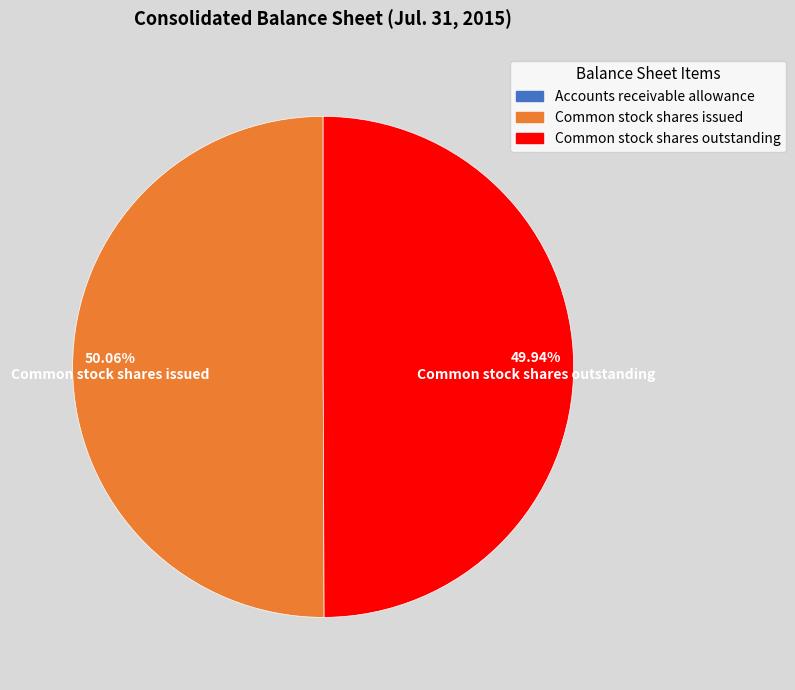

Is the sum of Common stock shares issued and Common stock shares outstanding greater than half?

Yes